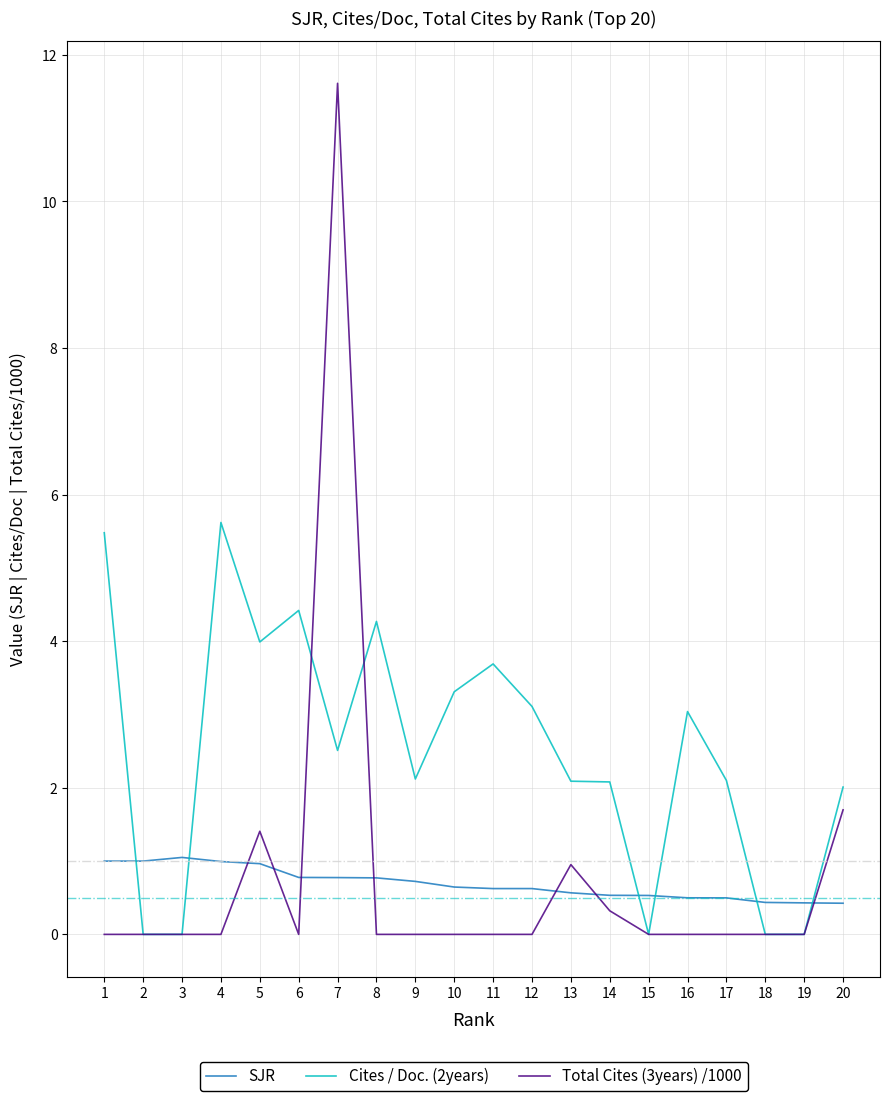

Count the number of data series in this chart.

3